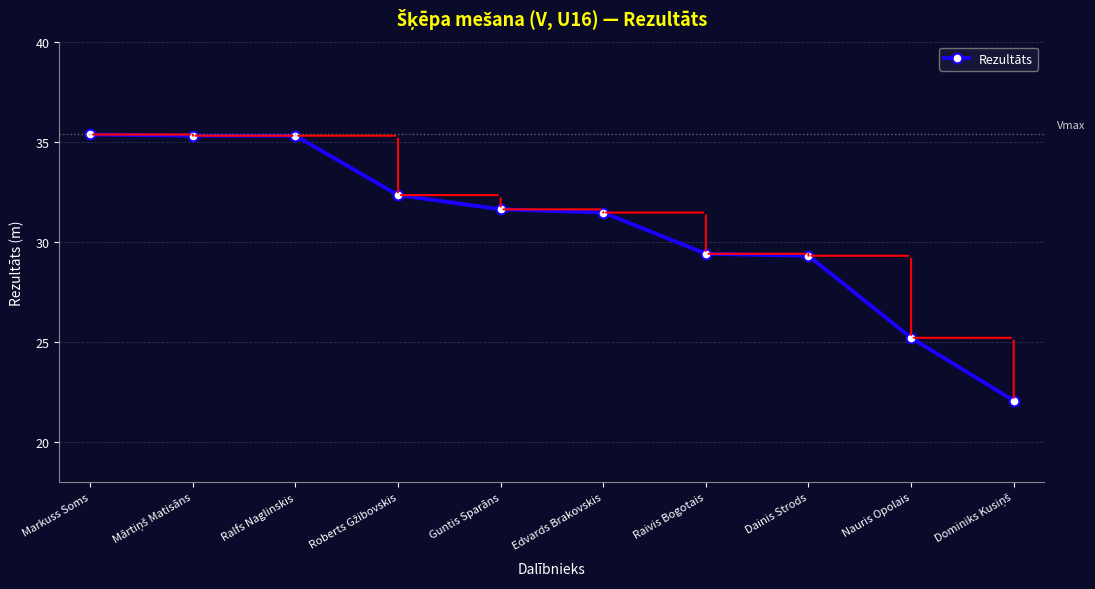

Is this an area chart (filled region under the line)?

No